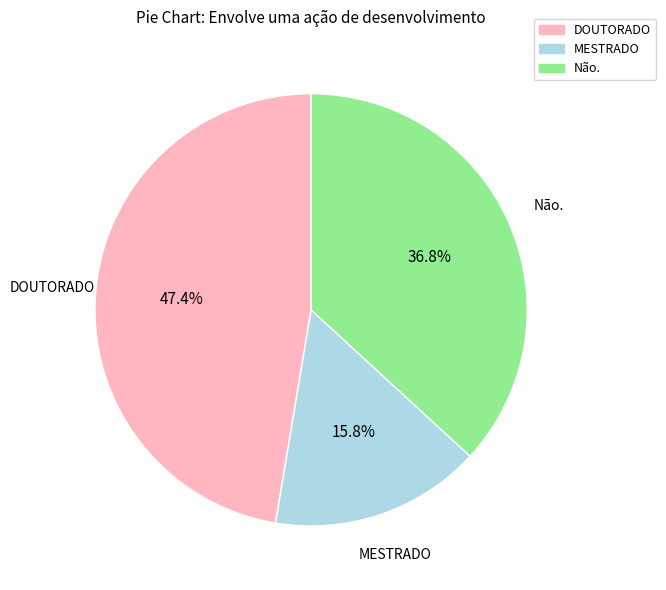

What percentage is the Não. slice, to the nearest percent?

37%